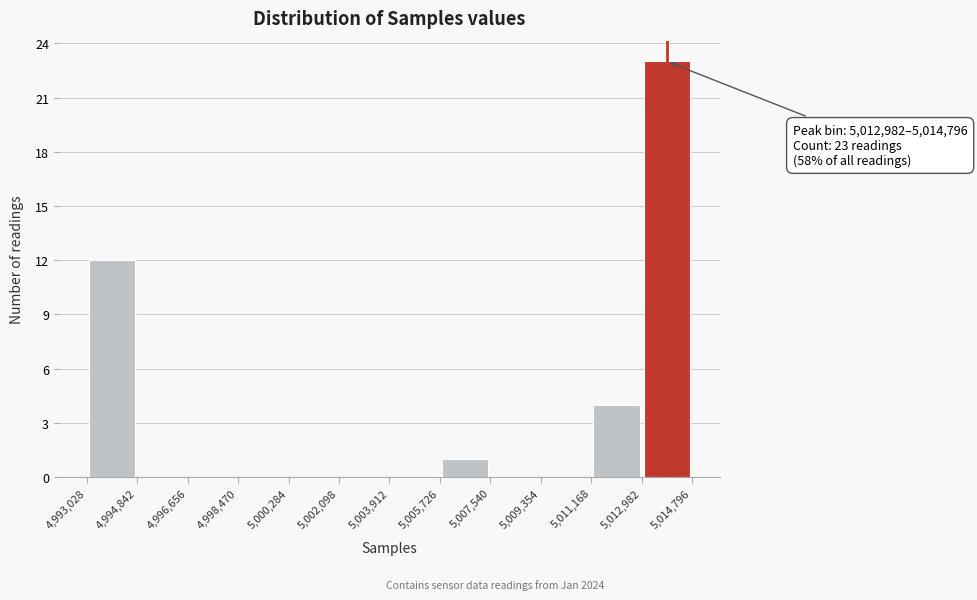

Over which range of the x-axis is the bar tallest?

5,012,982 to 5,014,796